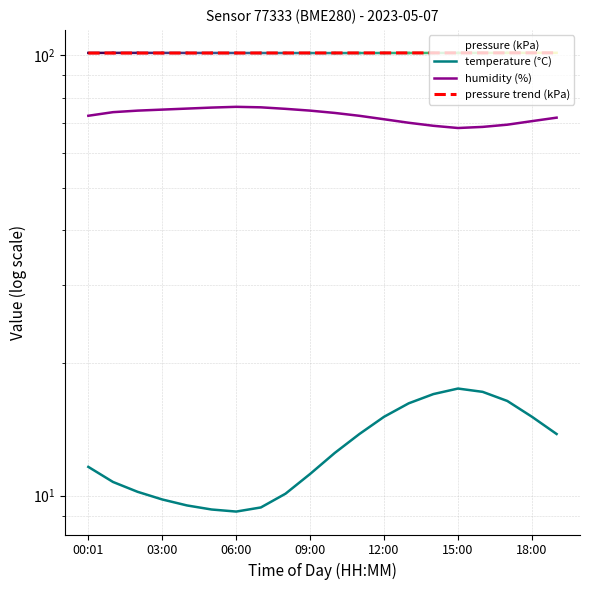

Rank the series by their average value, from highest to lowest.

pressure, humidity, temperature